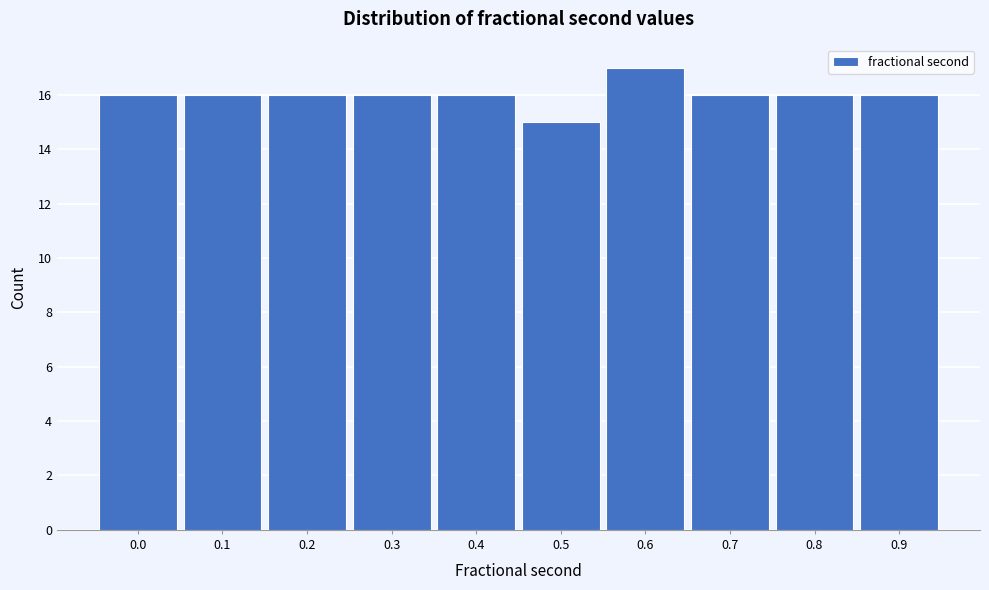

Reading left to right, what are all the values shown in this chart?

0.0=16	0.1=16	0.2=16	0.3=16	0.4=16	0.5=15	0.6=17	0.7=16	0.8=16	0.9=16